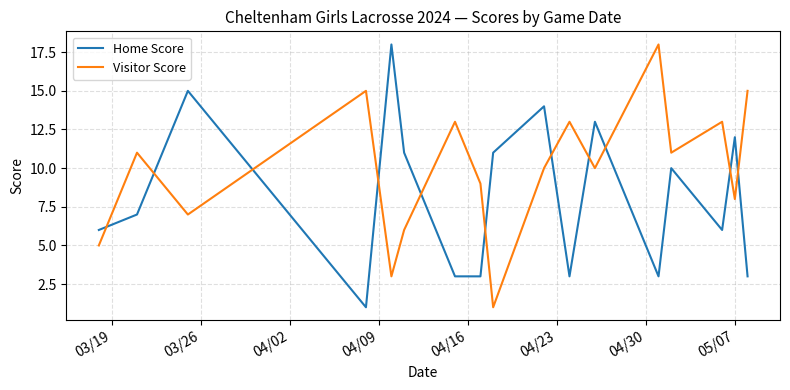

What is the maximum value for Visitor Score?

18